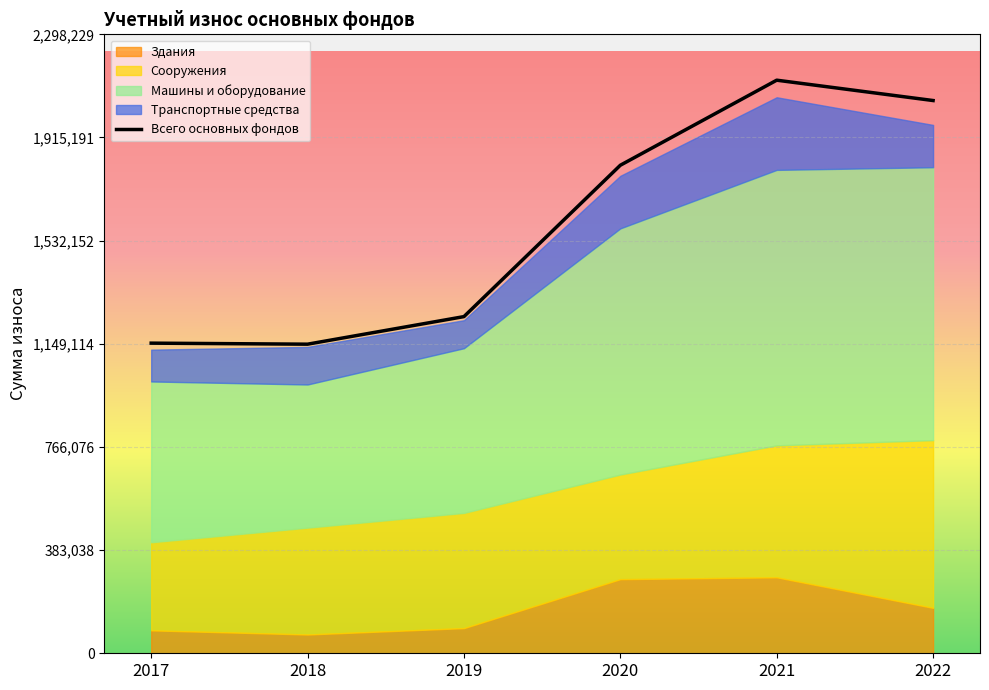

List the labels in order of value, smallest first.

2018, 2017, 2019, 2020, 2022, 2021